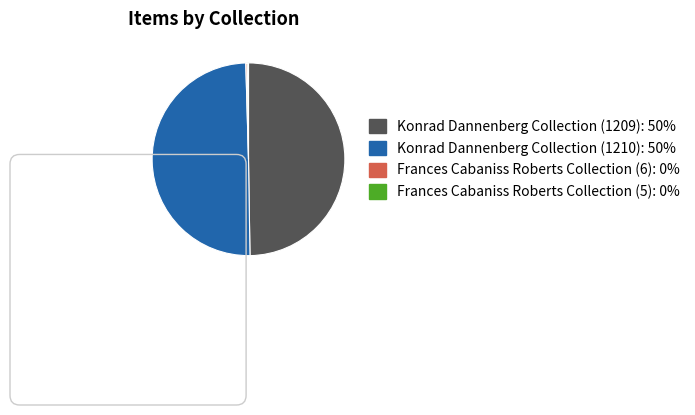

Combined, do Konrad Dannenberg Collection (1210) and Konrad Dannenberg Collection (1209) account for over 50%?

Yes